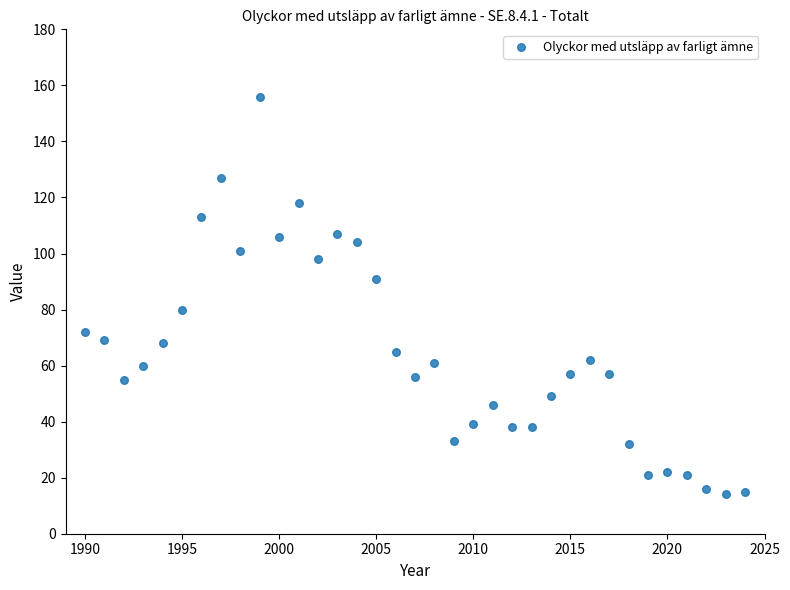

What is the range of Y values (max minus min)?

142